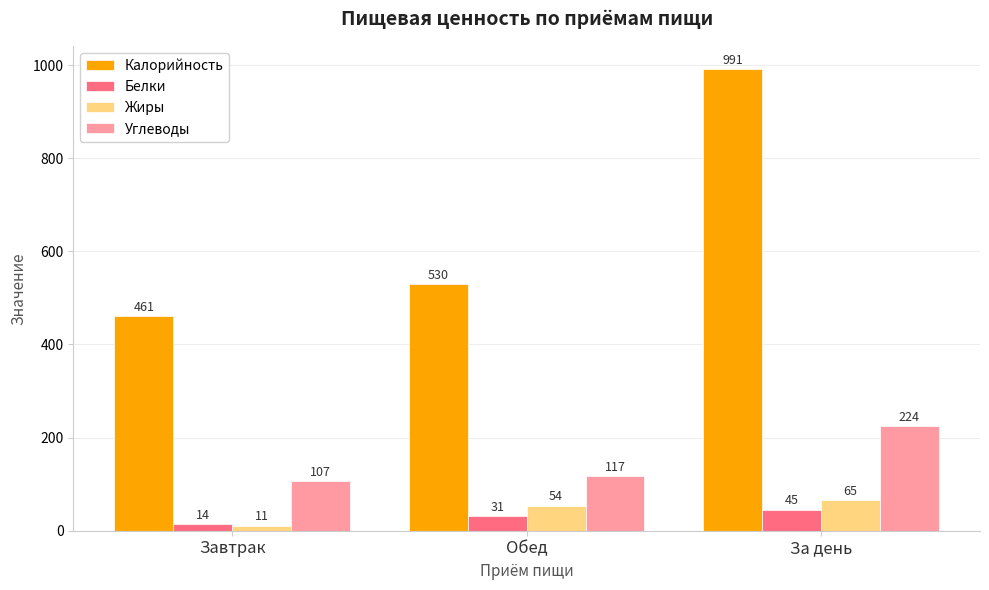

Which series changed the most between Обед and За день?

Калорийность